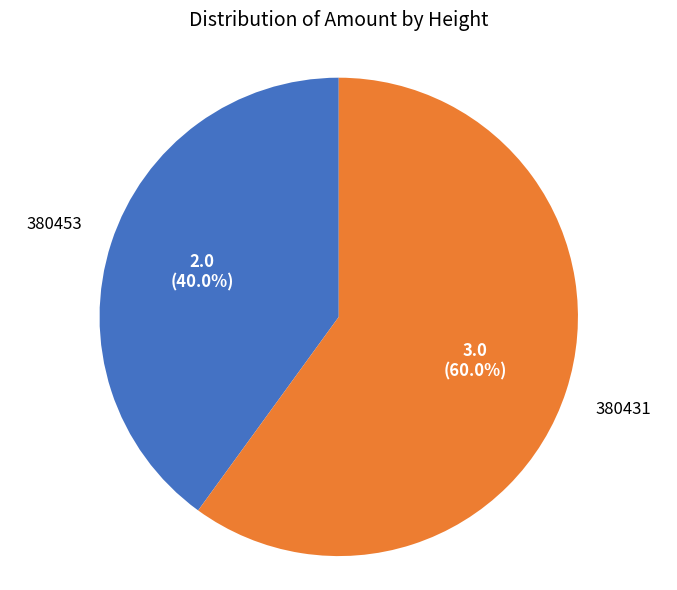

How much of the chart is everything except 380431?

40.0%